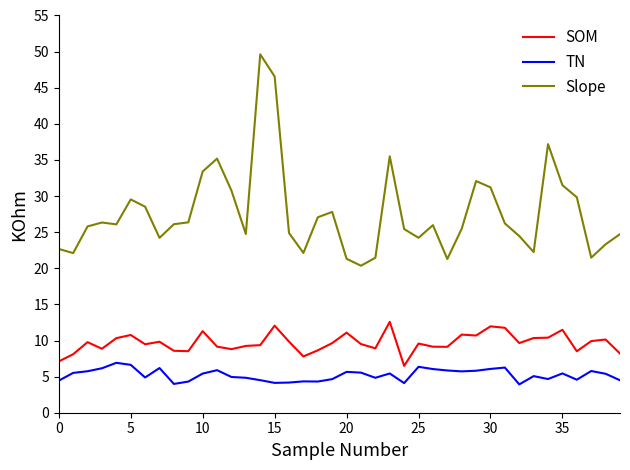

Which series has the largest total across all categories?

Slope